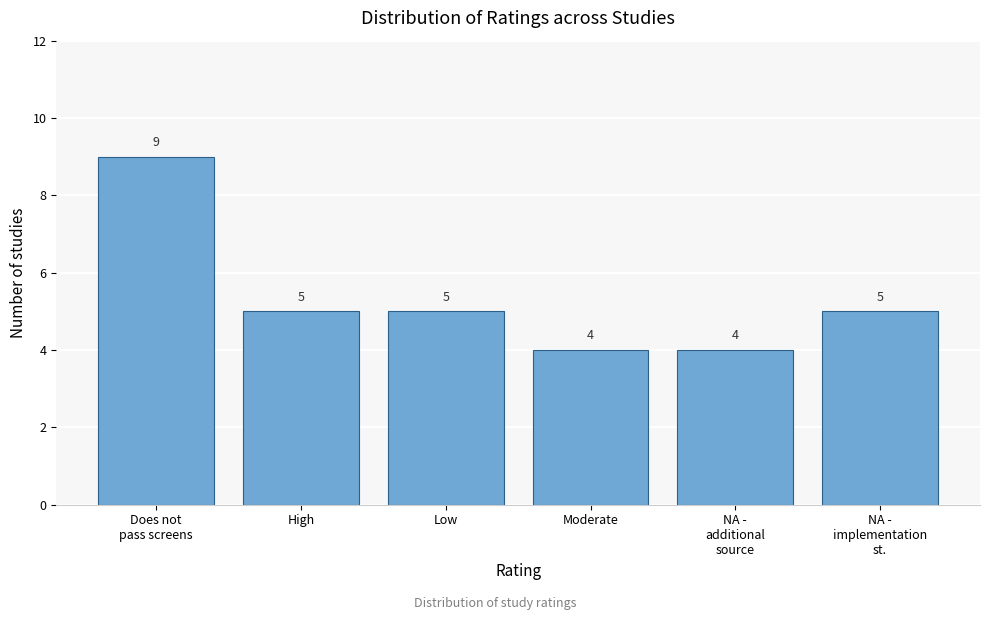

Reading right to left, extract all data points from this chart.

5	4	4	5	5	9